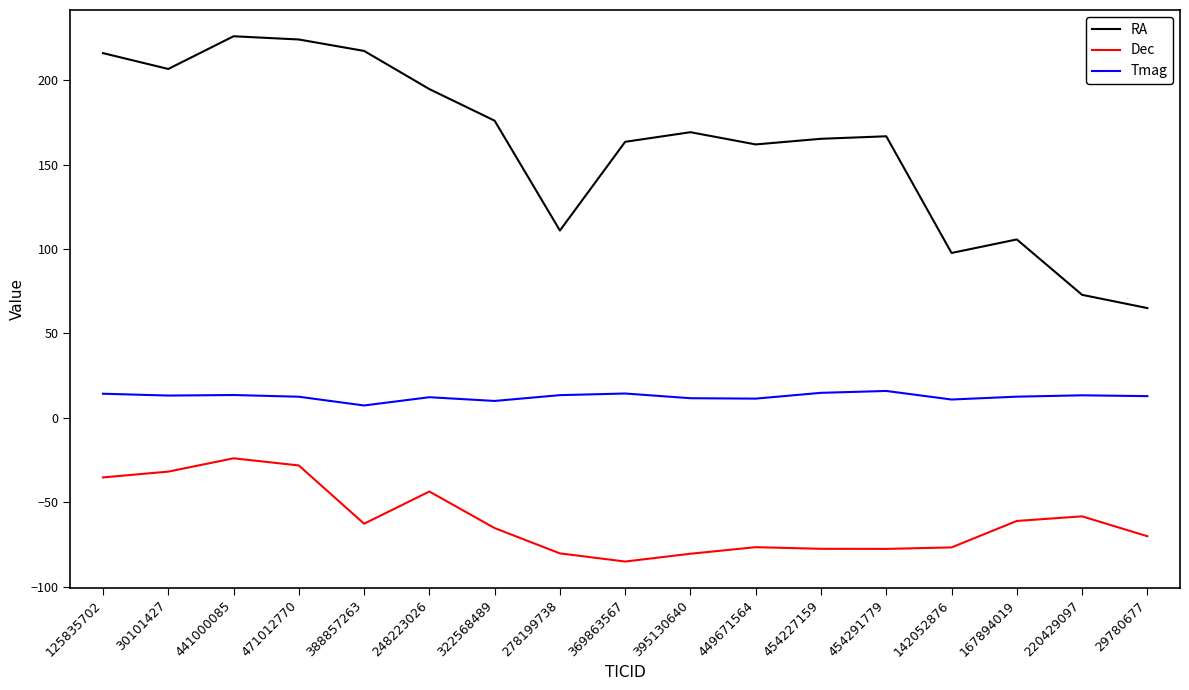

Rank the series by their average value, from highest to lowest.

RA, Tmag, Dec